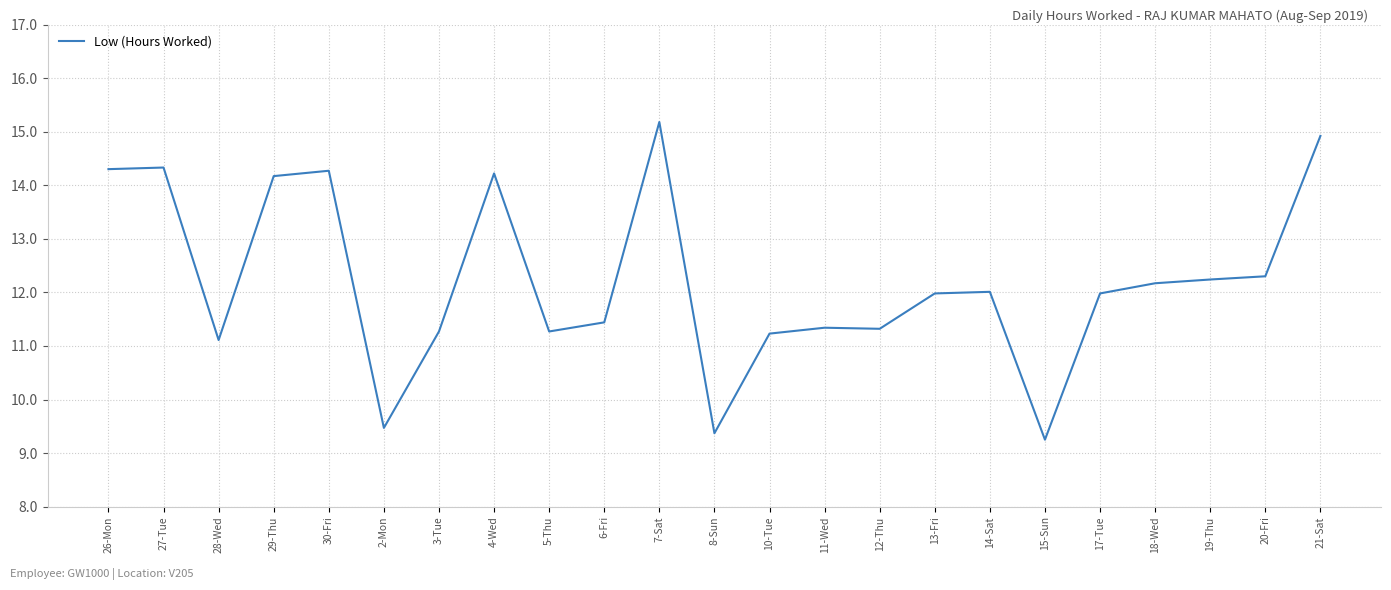

Which label corresponds to the smallest value in the chart?

15-Sun